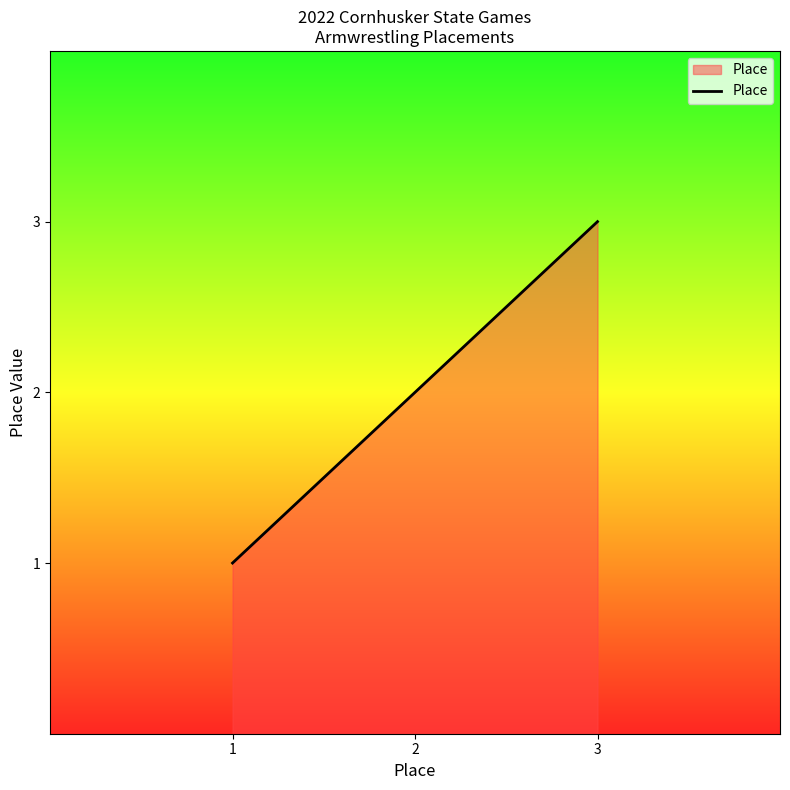

Approximately how many times larger is the value at 2 compared to 3?

0.7